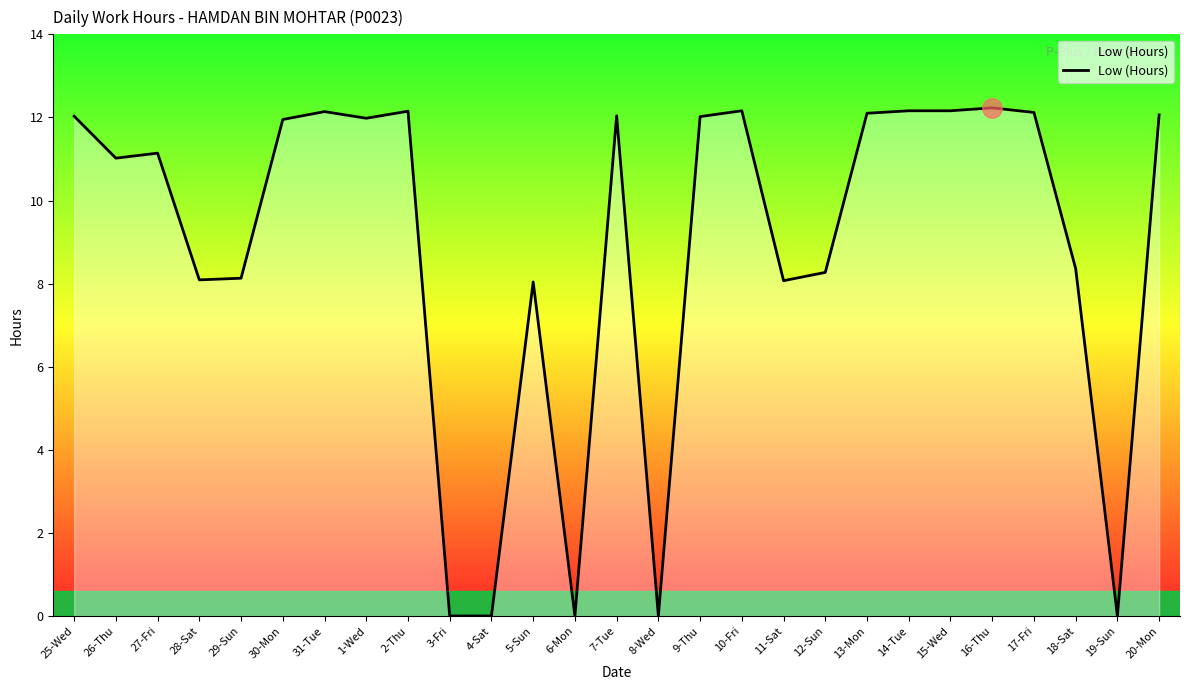

What is the average value?

8.9